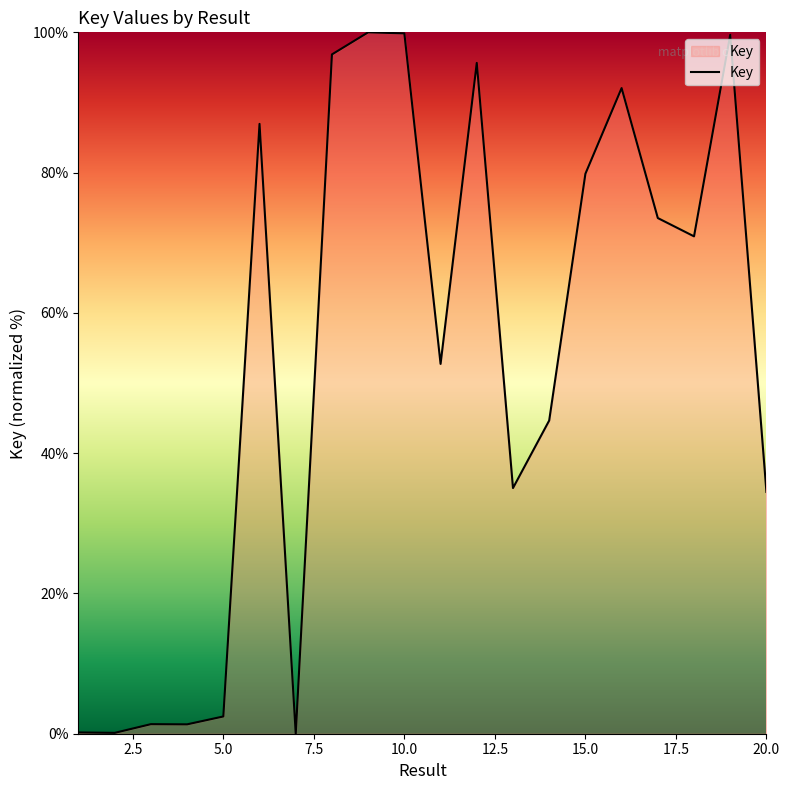

What is the maximum value shown in the chart?

100.0